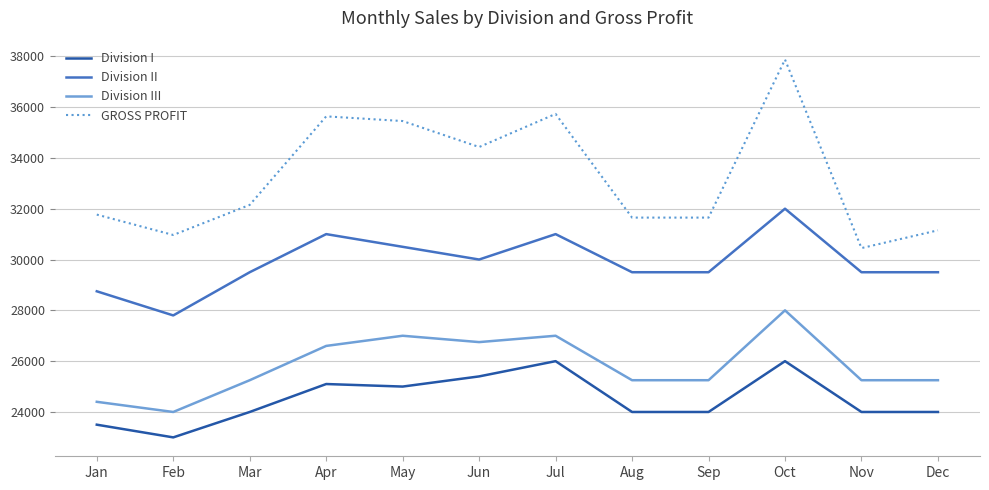

True or false: GROSS PROFIT has a value of 7368 at Jun.

False